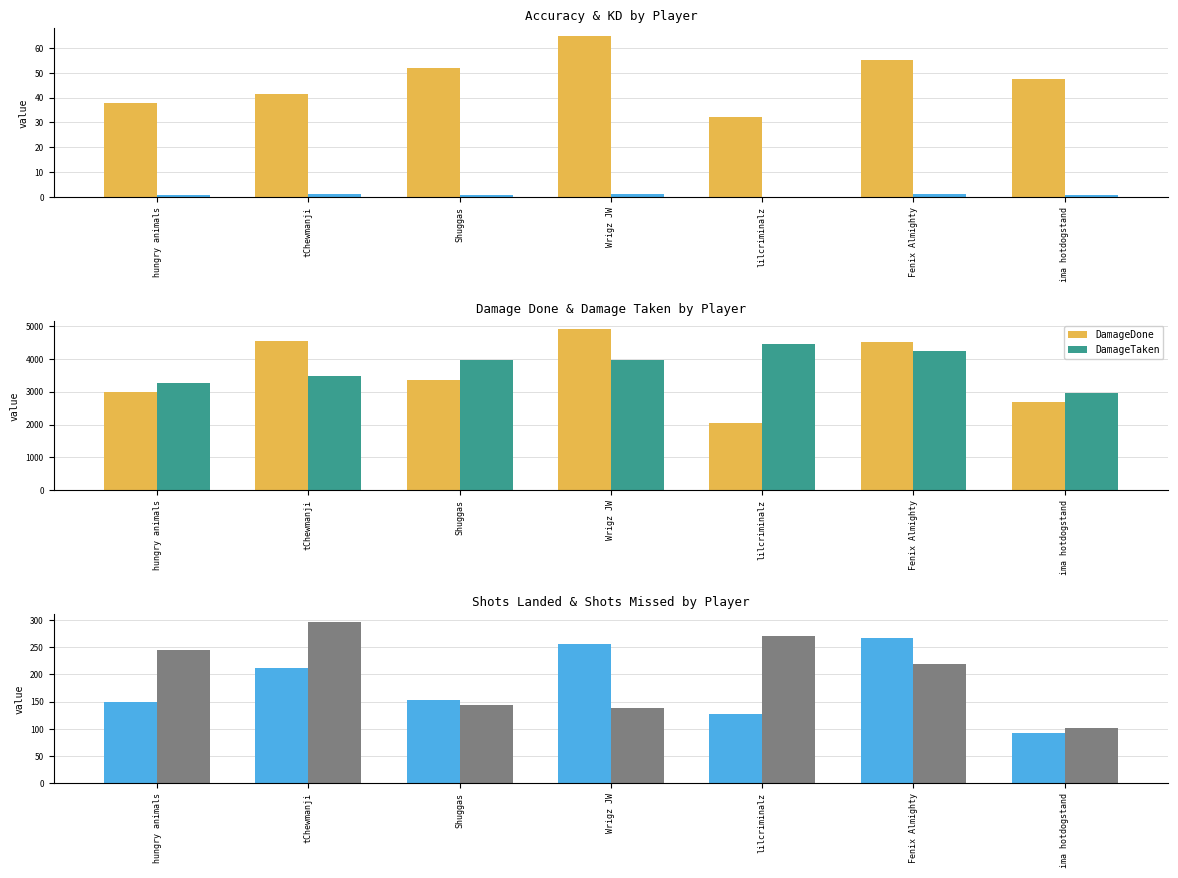

What is the difference between the second highest and minimum values in the DamageTaken series?

1293